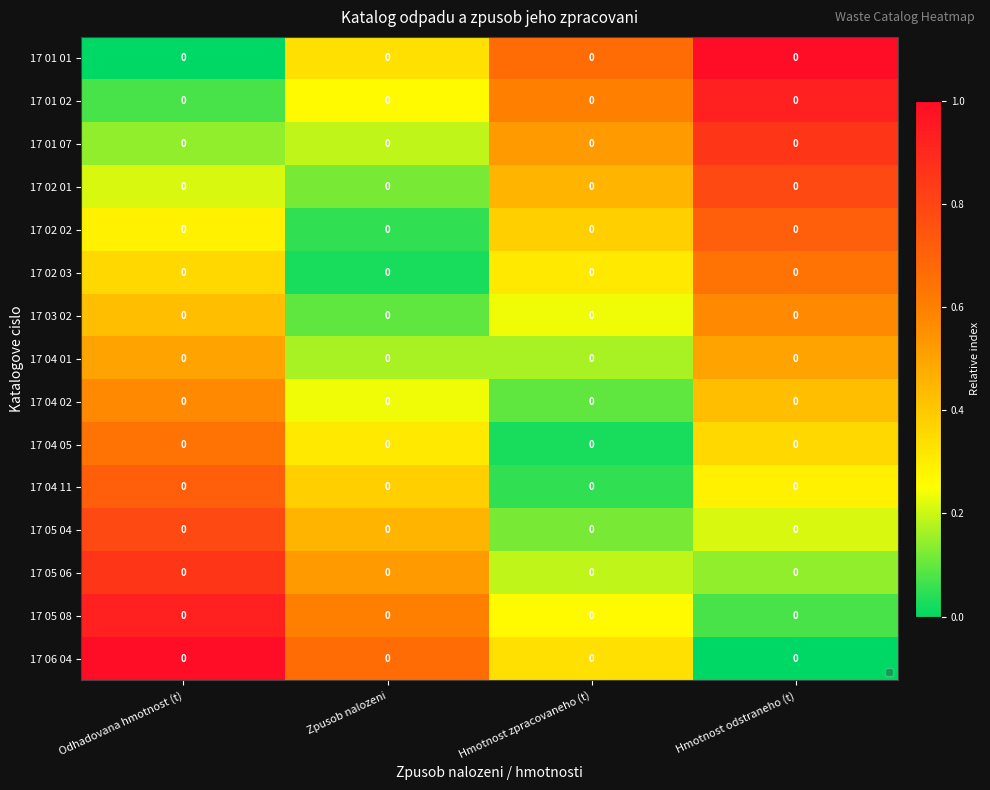

What is the difference between the 17 04 01 values at Zpusob nalozeni and Hmotnost odstraneho (t)?

0.3